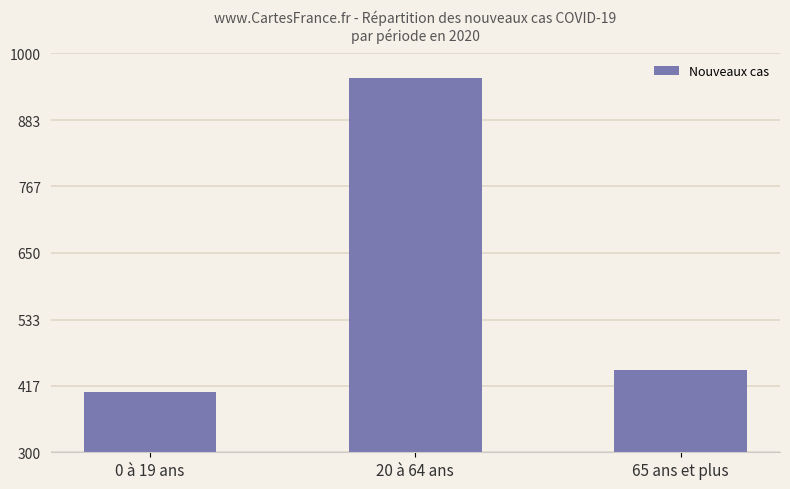

Rank the categories by value from highest to lowest.

20 à 64 ans, 65 ans et plus, 0 à 19 ans